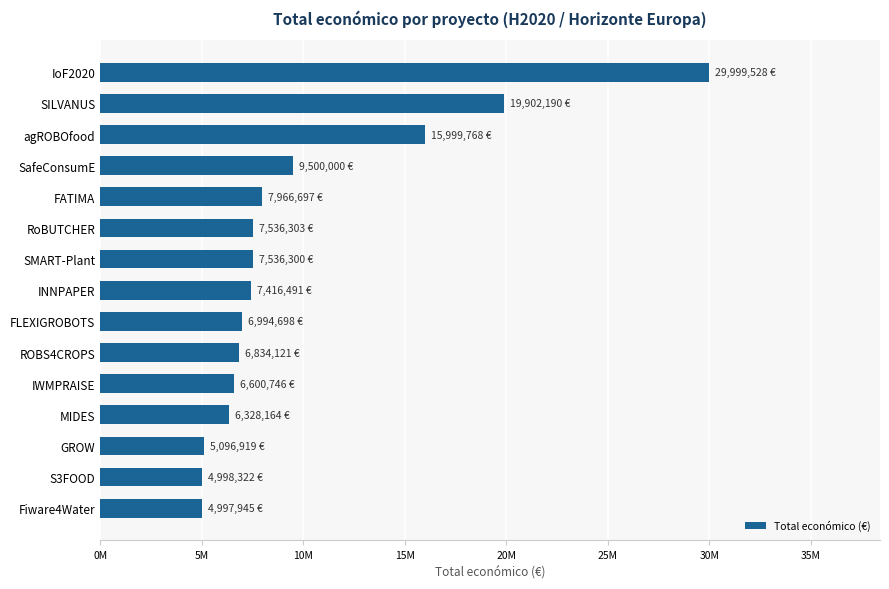

What is the minimum value shown in the chart?

4997945